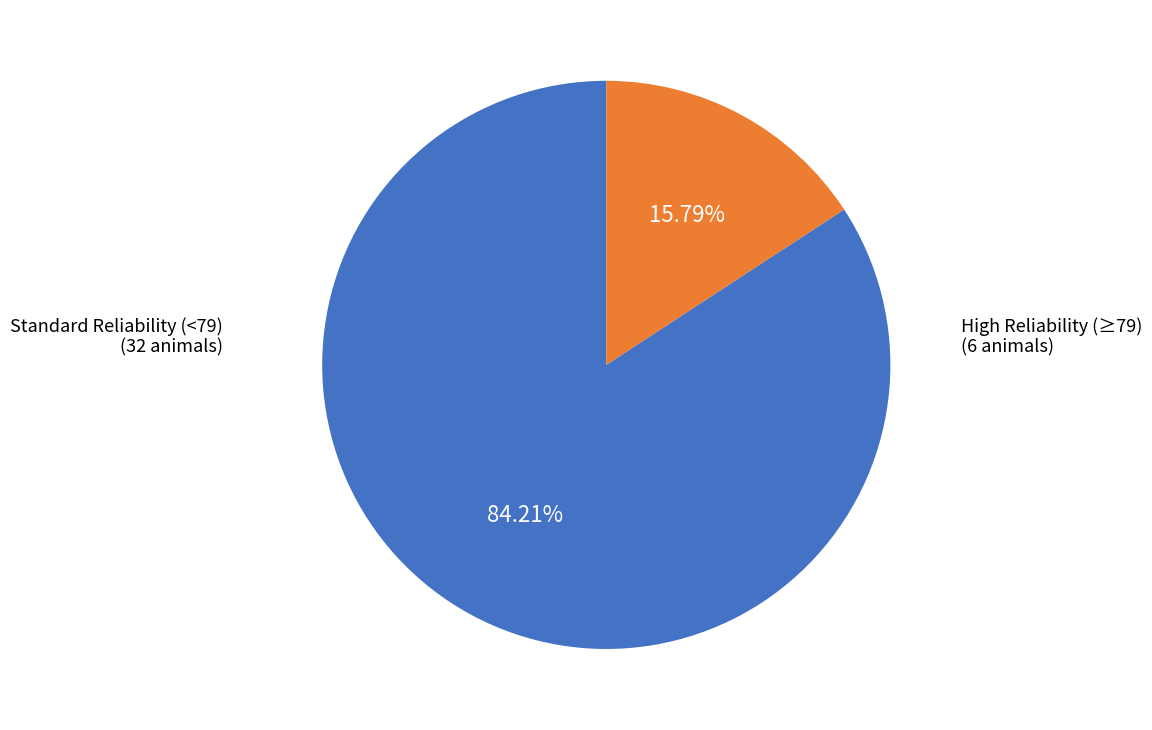

Is there a majority slice in this chart?

Yes